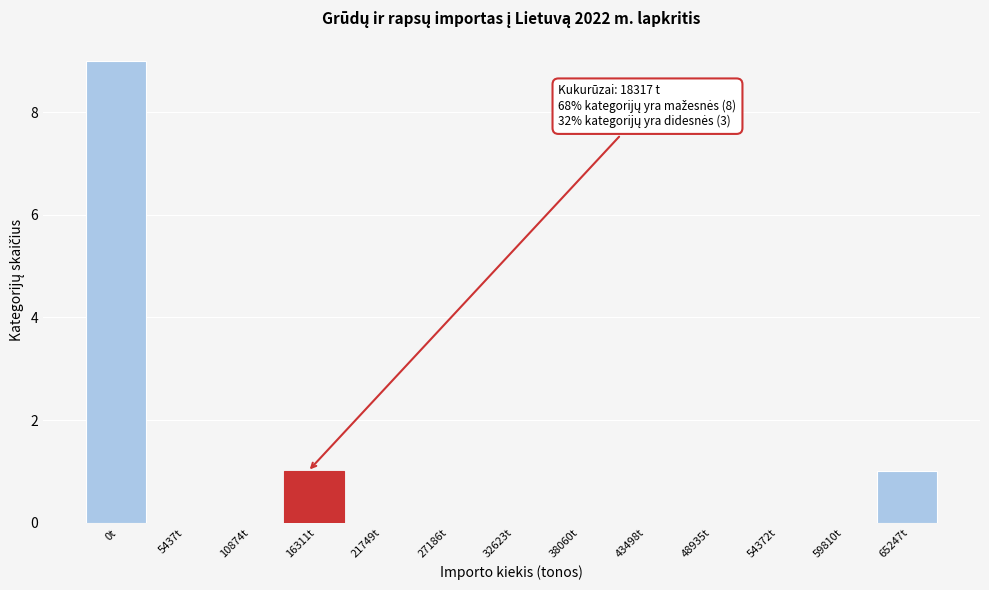

Reading left to right, list all the values displayed in this chart.

0t=9	5437t=0	10874t=0	16311t=1	21749t=0	27186t=0	32623t=0	38060t=0	43498t=0	48935t=0	54372t=0	59810t=0	65247t=1